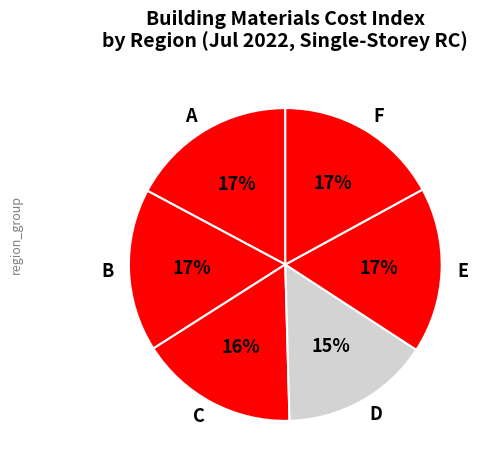

Which slice is the smallest?

D